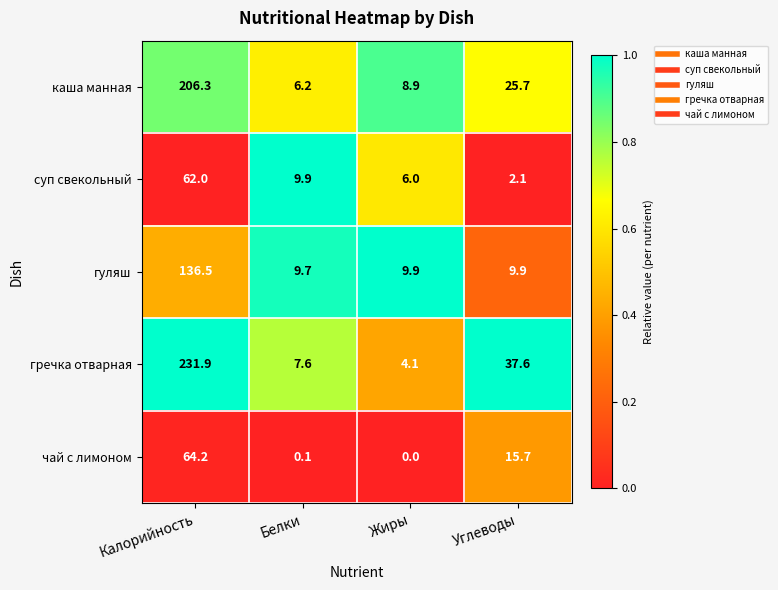

What is the sum of the чай с лимоном values at Калорийность and Белки?

64.3